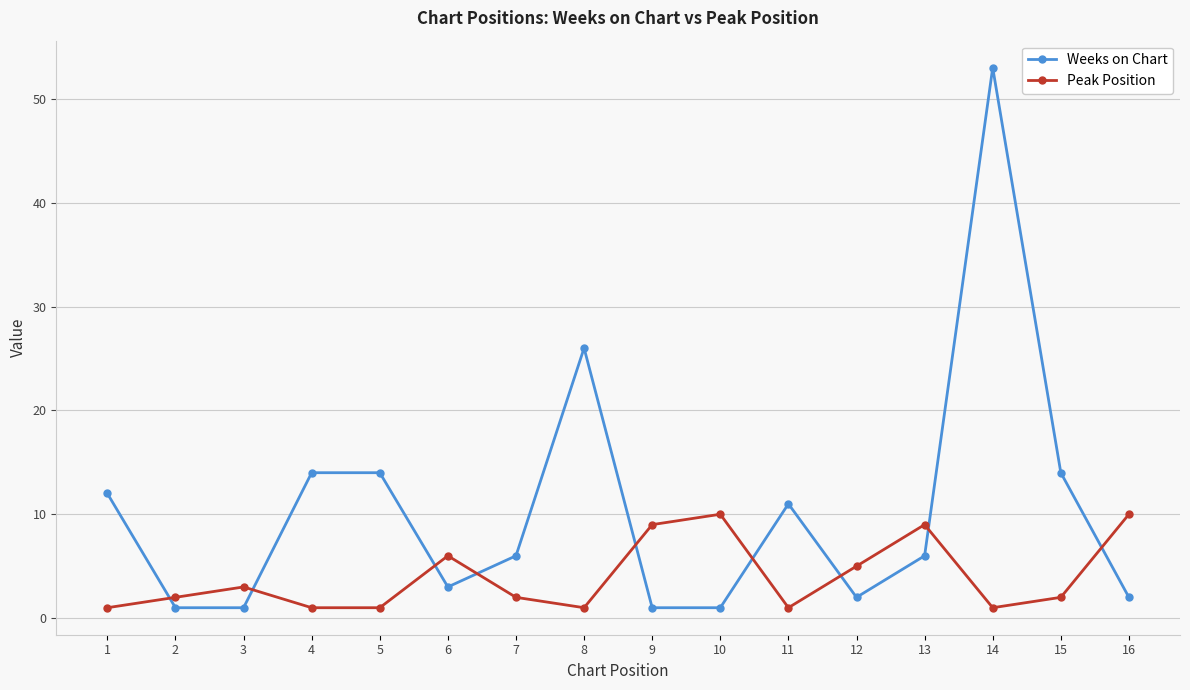

True or false: Weeks on Chart has more than 0 points higher than both neighbors.

True